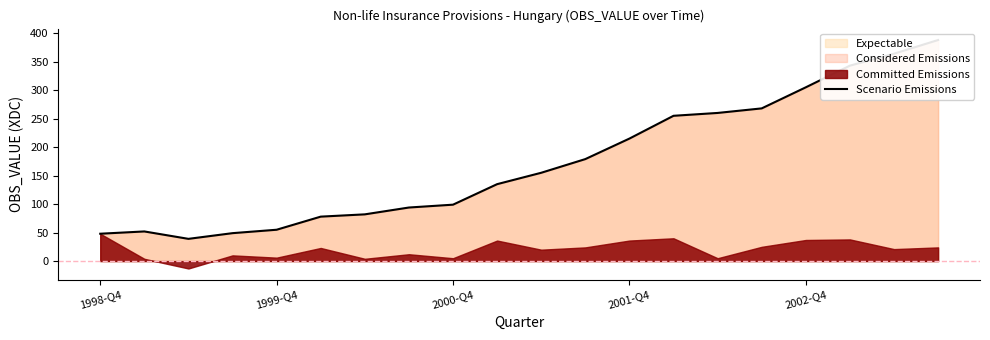

Does the chart have visible grid lines?

No